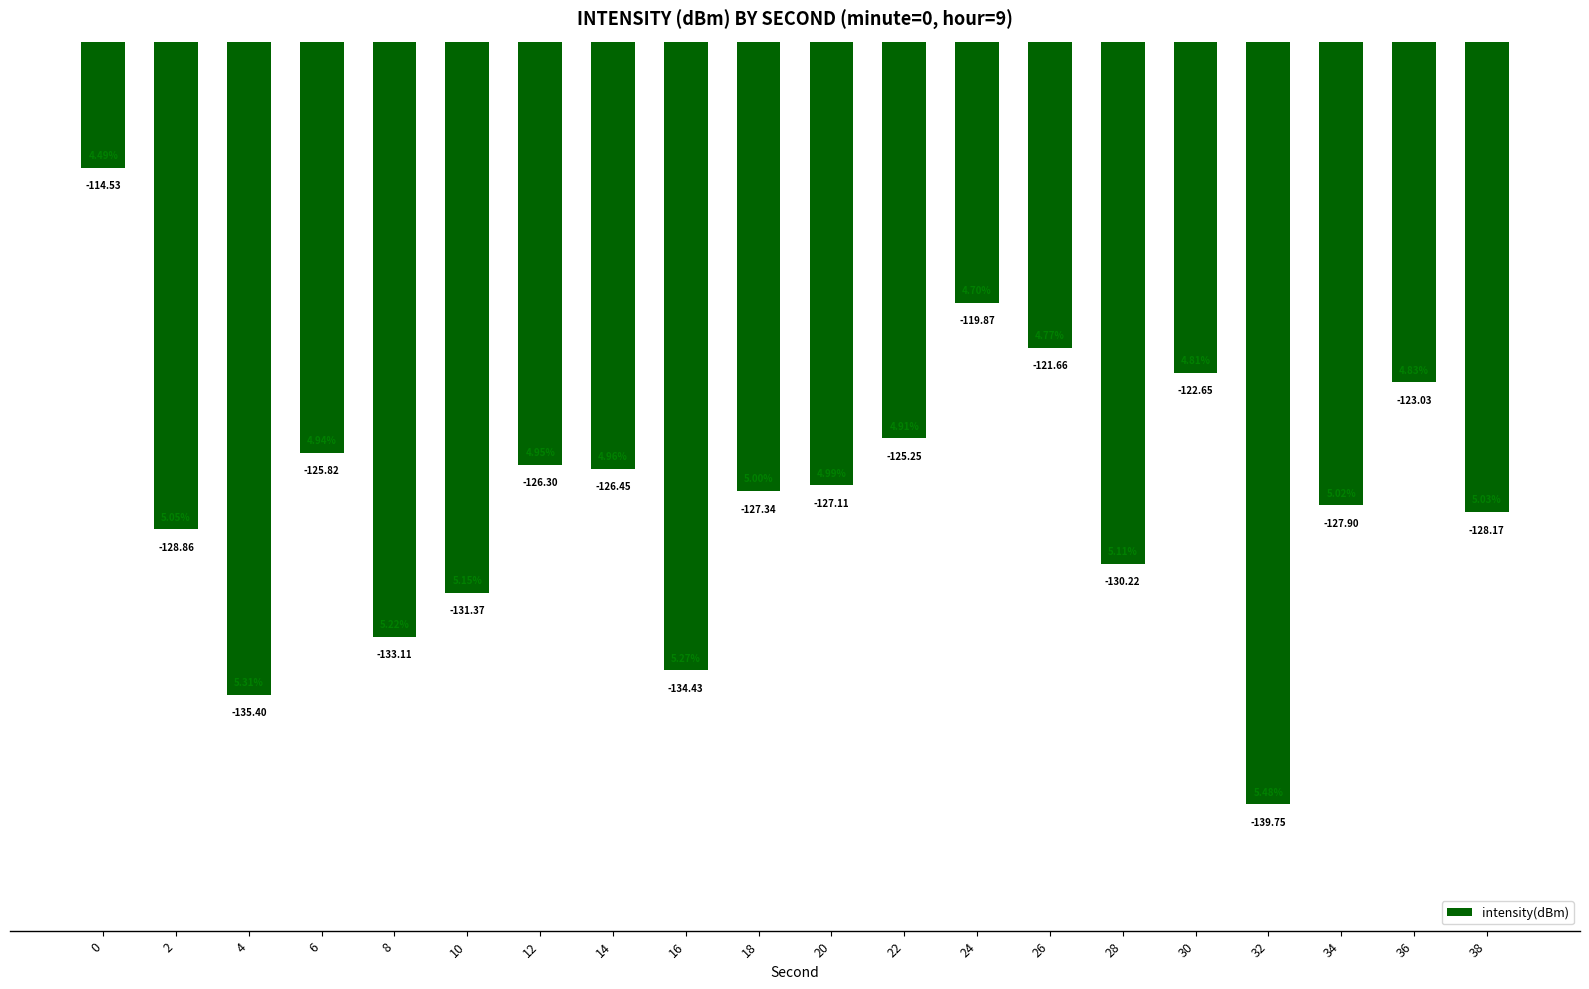

What is the value of the 11th bar from the left?

-127.1